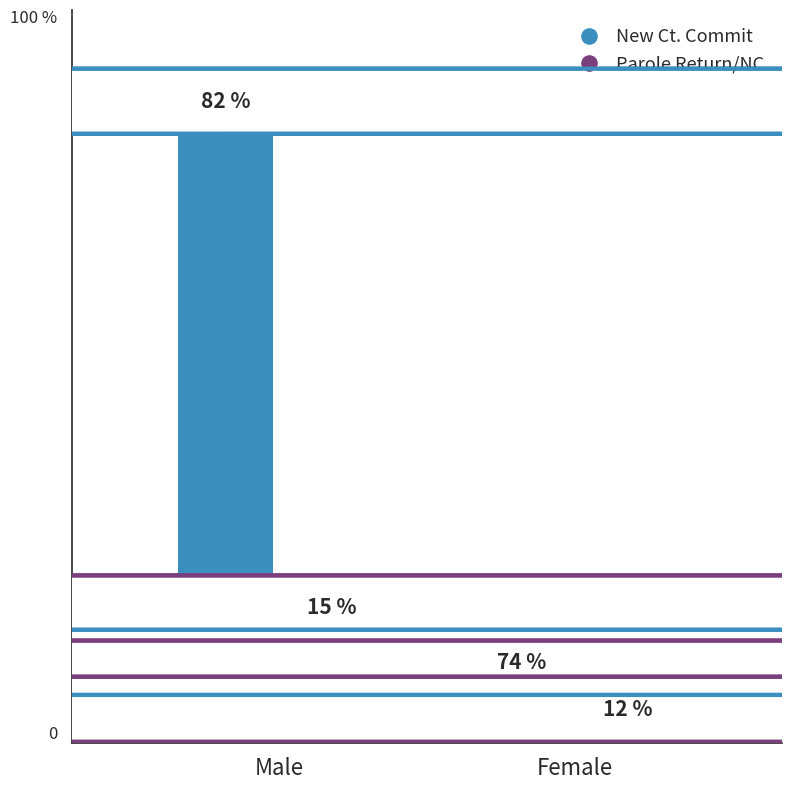

Reading left to right, extract all data points from this chart.

New Ct. Commit: Male=15160	Female=1383
Parole Return/NC: Male=2718	Female=231